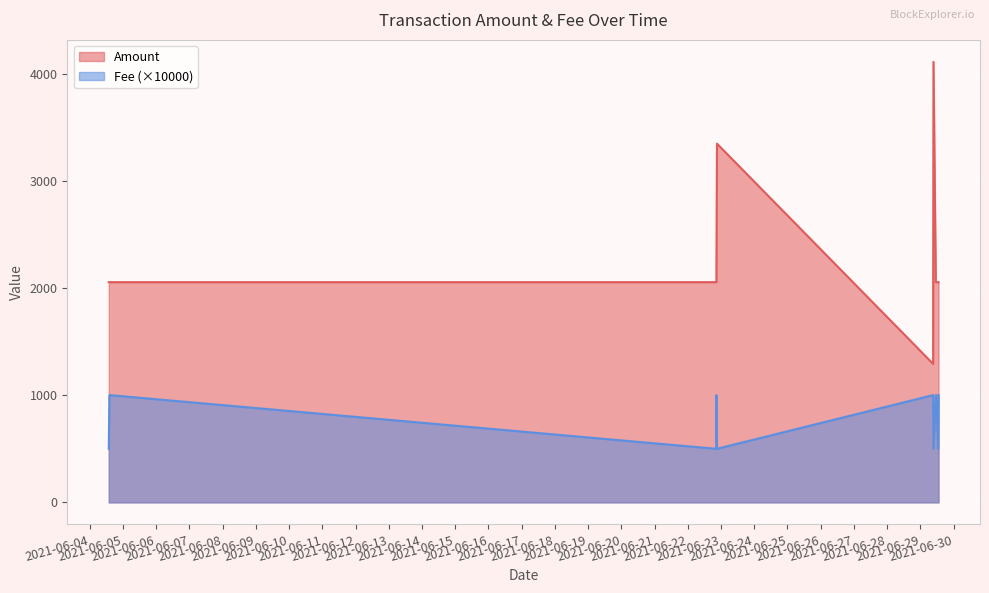

Which category has the lowest value in the Amount series?

2021-06-29 09:15